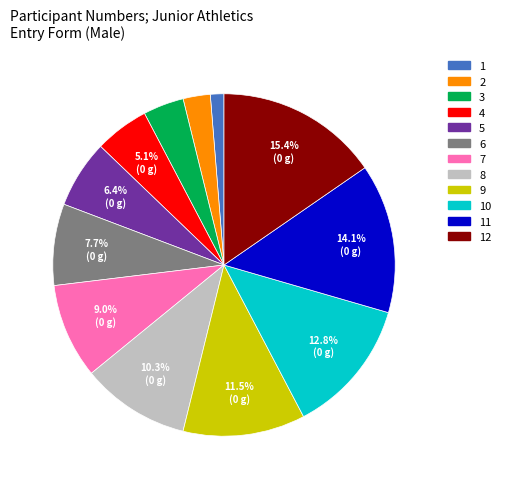

Does any single category account for the majority?

No